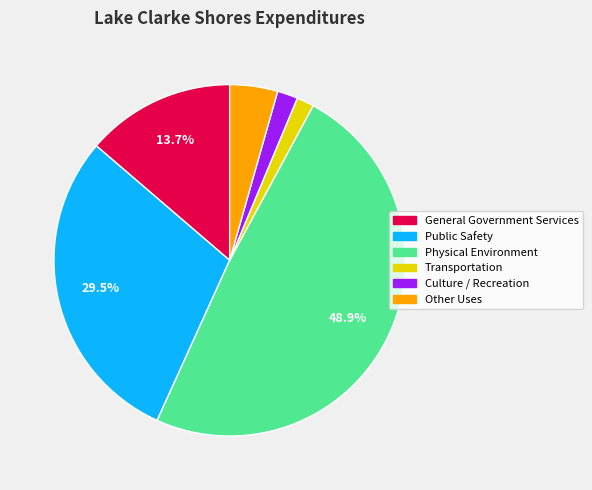

What percentage is NOT represented by Public Safety?

70.5%